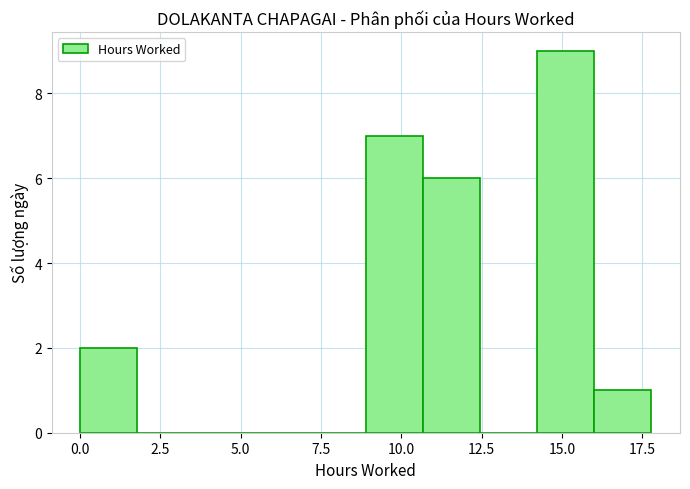

Around what value on the x-axis is the tallest bar? Give the approximate position of its centre, as read against the axis.

15.0